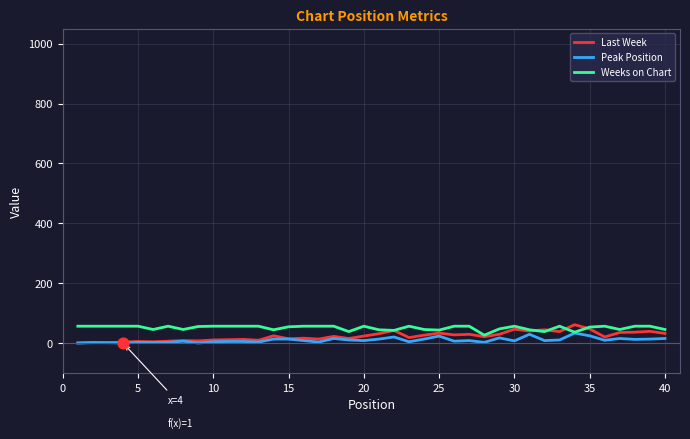

Which series has the largest range (max minus min)?

Last Week